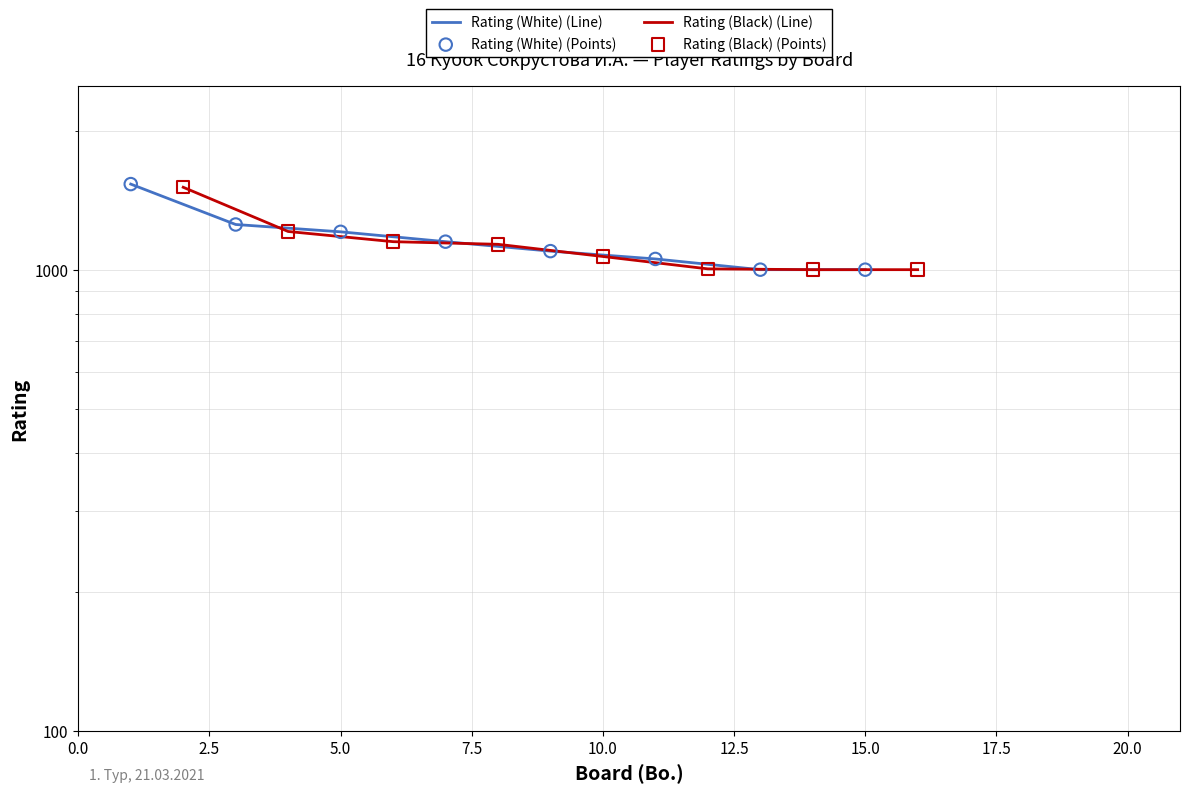

What are all the series names shown in the legend?

Rating (White) (Line), Rating (Black) (Line), Rating (White) (Points), Rating (Black) (Points)